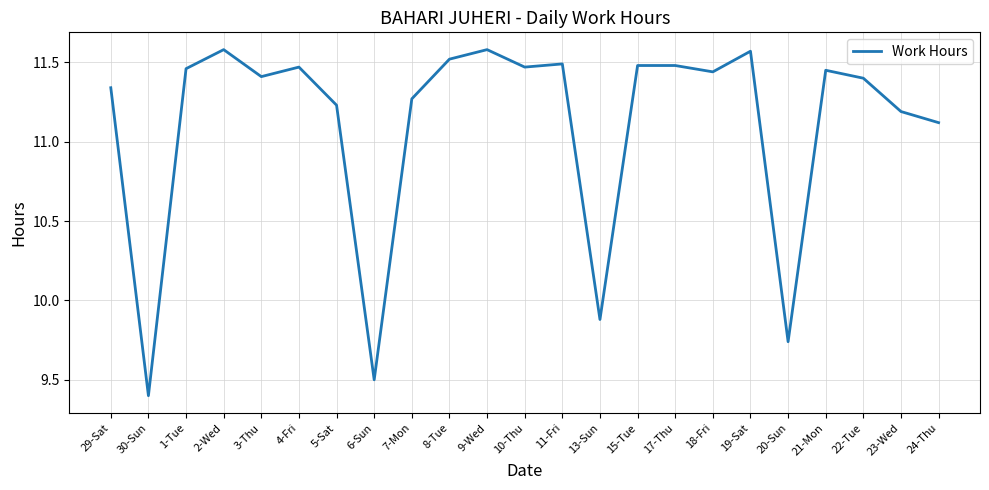

What is the difference between the maximum and second lowest values?

2.1